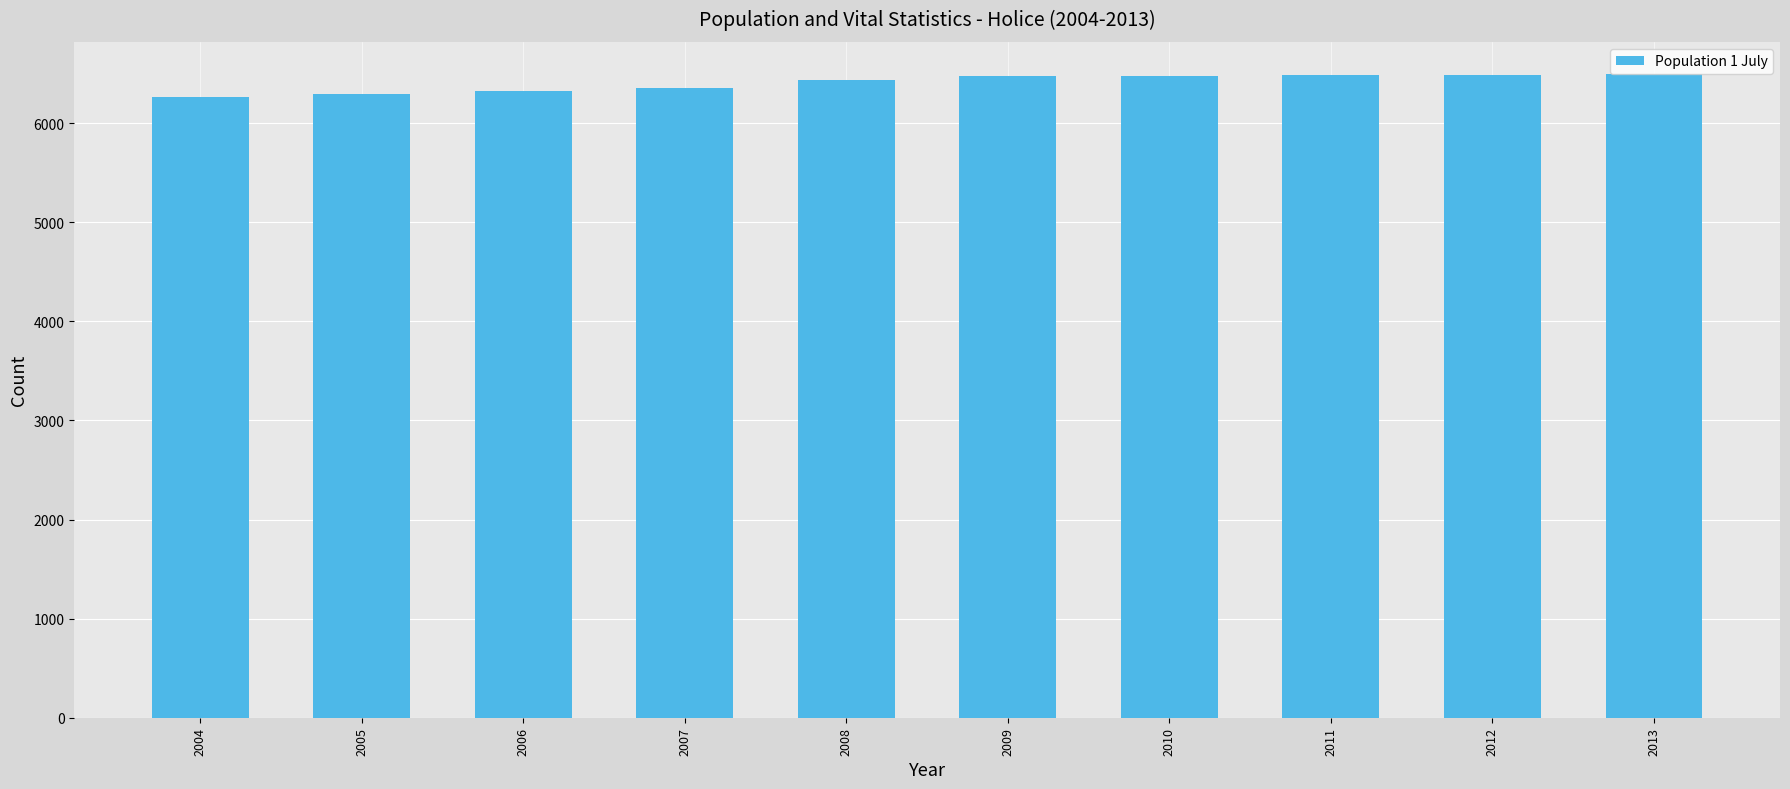

What is the value of the 6th bar from the left?

6477